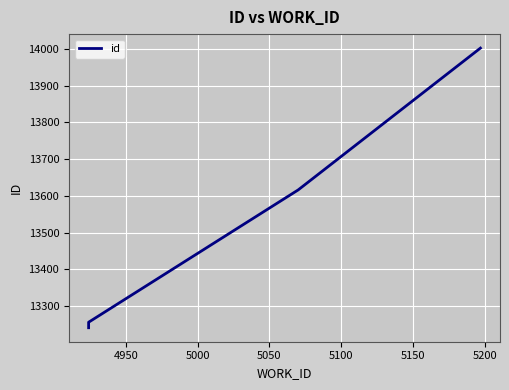

What is the label of the 6th point from the left?

5150